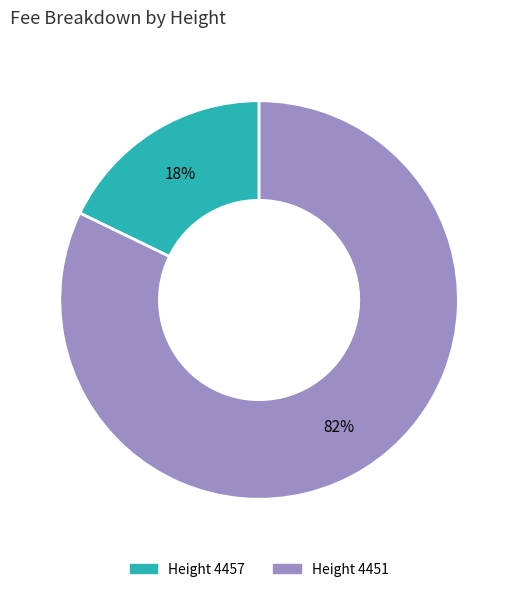

Count the number of slices in the pie.

2